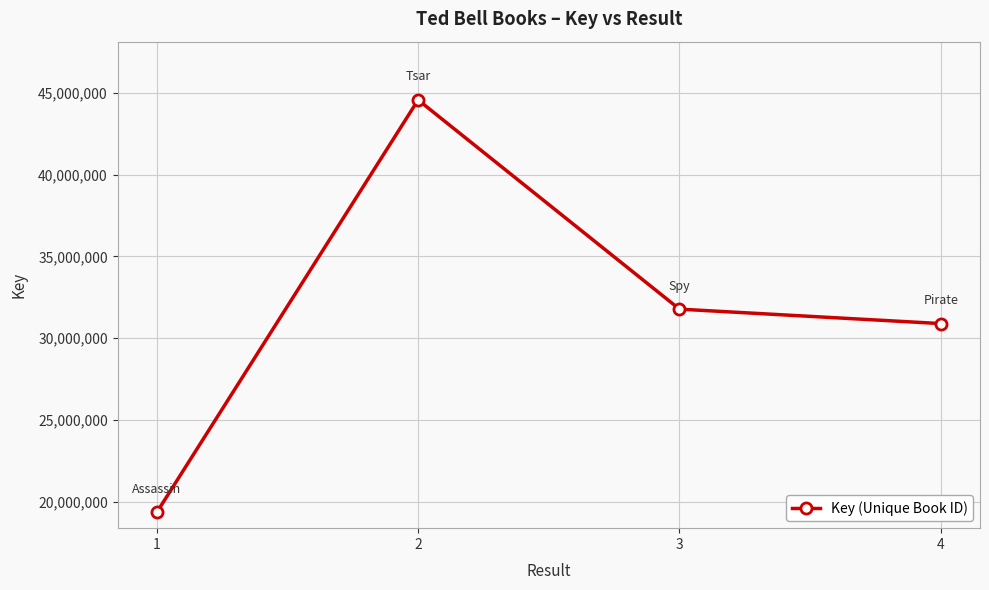

Reading right to left, extract all data points from this chart.

4=30888593	3=31773320	2=44573723	1=19336845